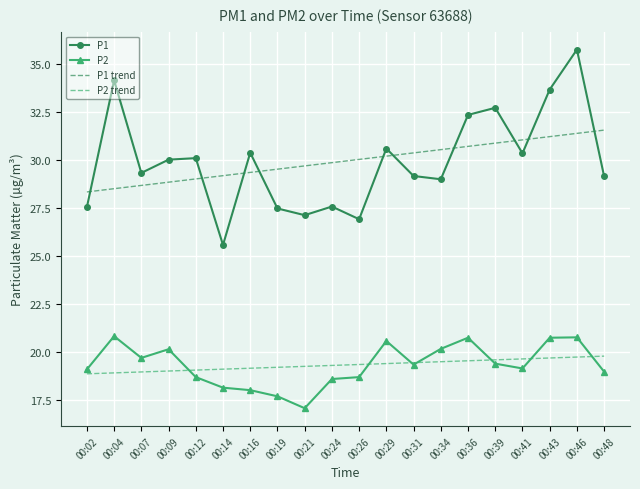

What value does the P1 trend series have at 00:09?

28.8